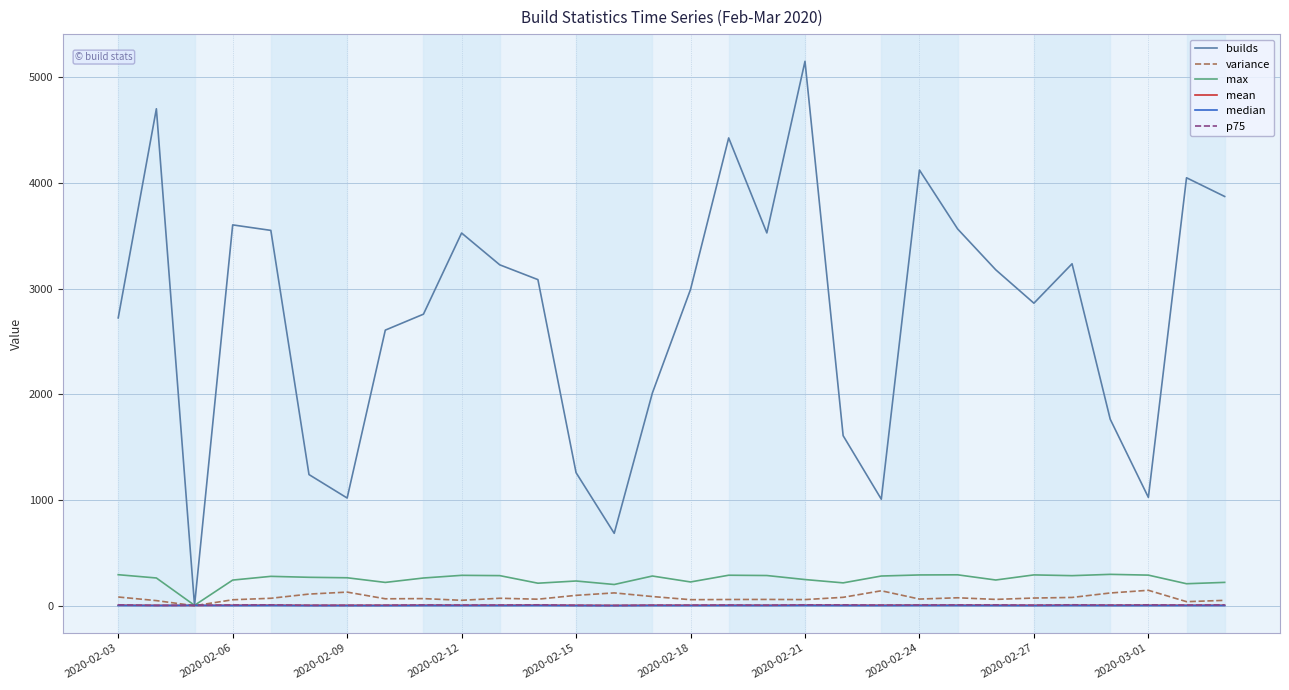

What are all the series names shown in the legend?

builds, variance, max, mean, median, p75